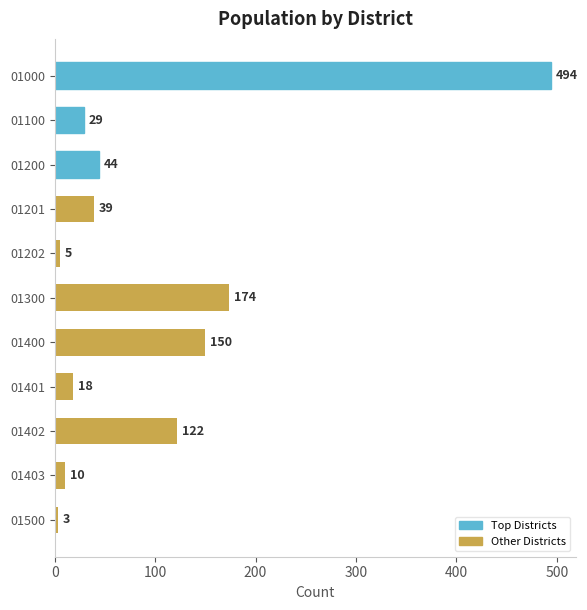

What is the change in value from 01200 to 01400?

+106